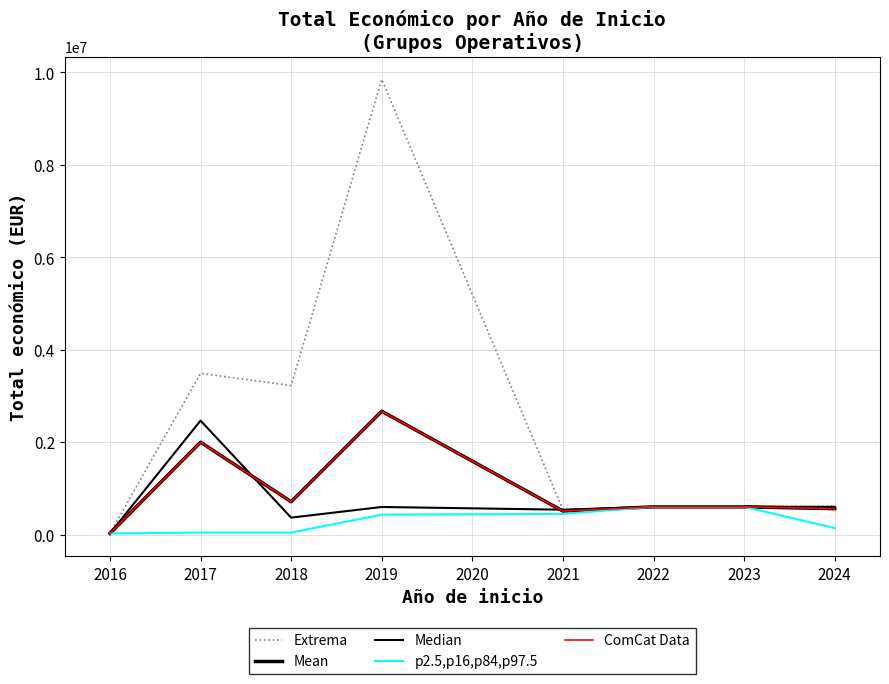

Does the chart display data point markers on the line(s)?

No